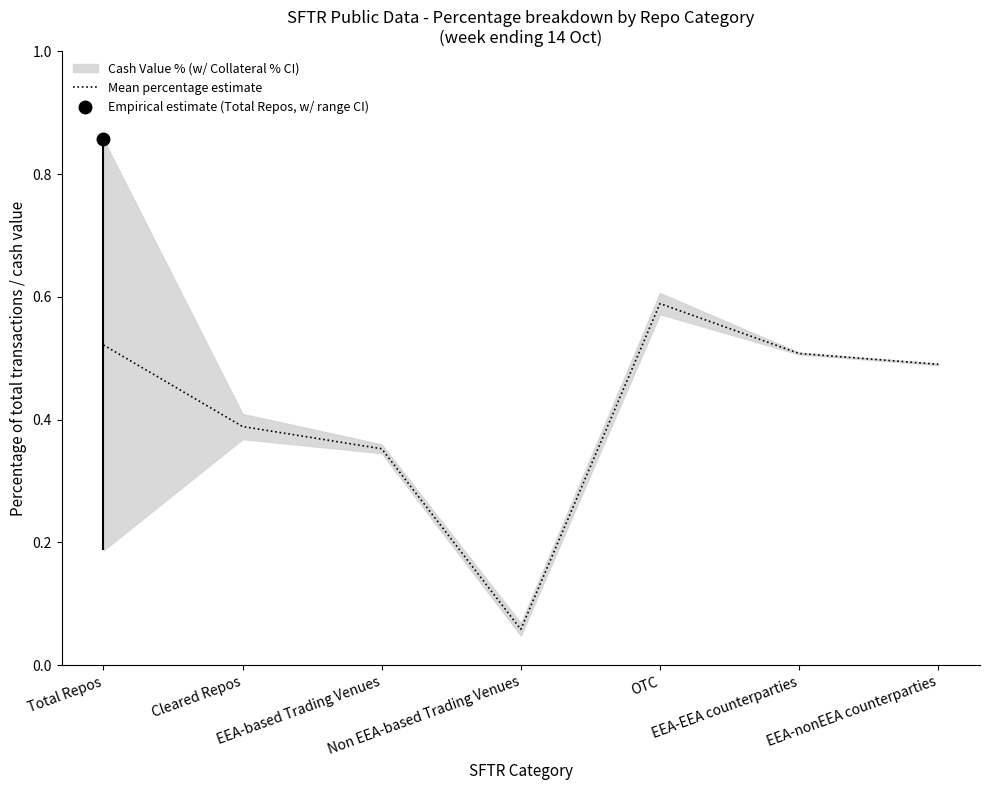

True or false: the data shows 0.2 at OTC.

False